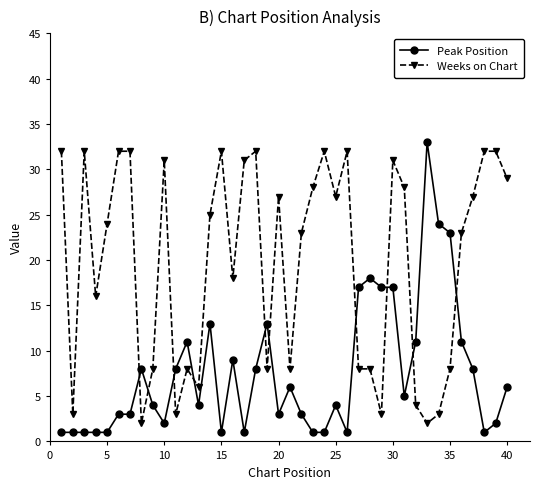

List the series in order of their overall mean, highest first.

Weeks on Chart, Peak Position